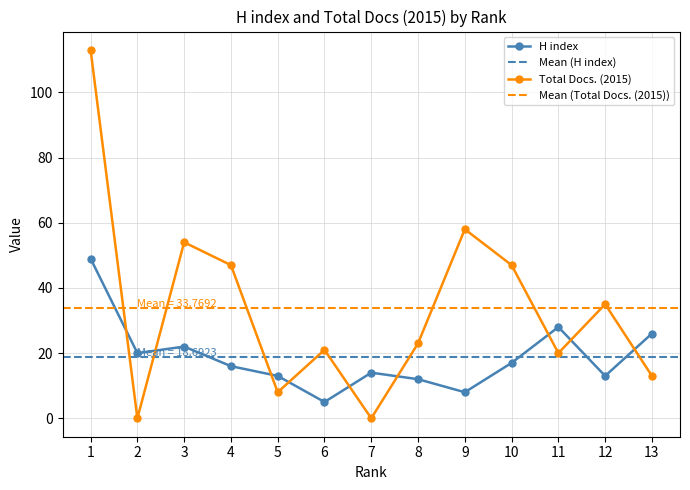

Is this an area chart (filled region under the line)?

No